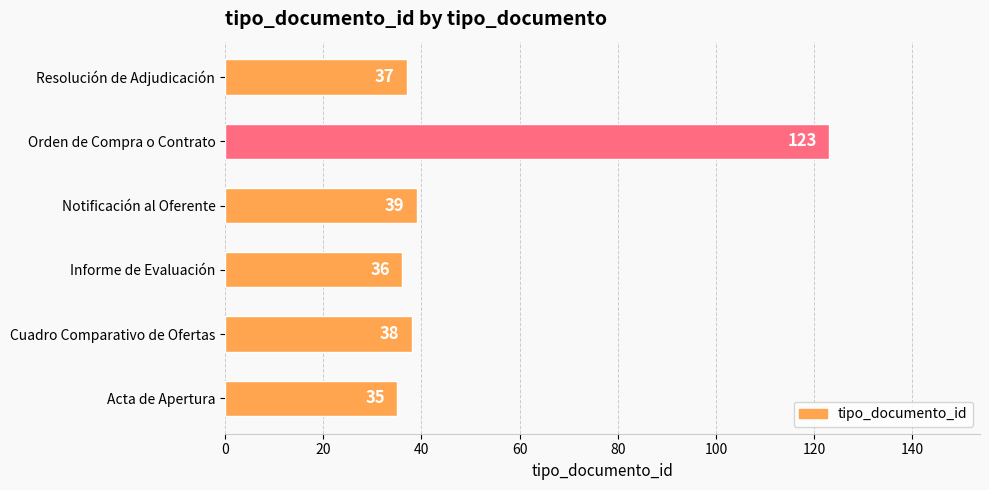

Which has a higher value, Acta de Apertura or Informe de Evaluación?

Informe de Evaluación